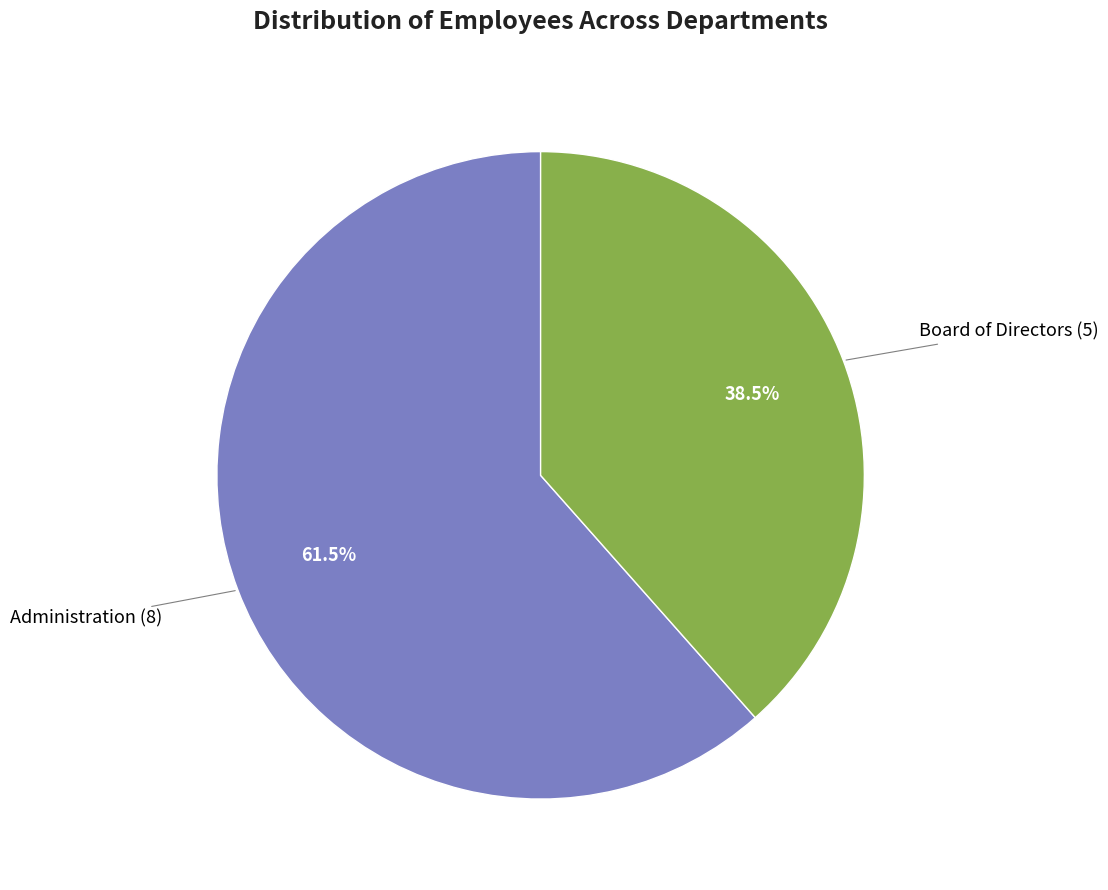

Is there a majority slice in this chart?

Yes